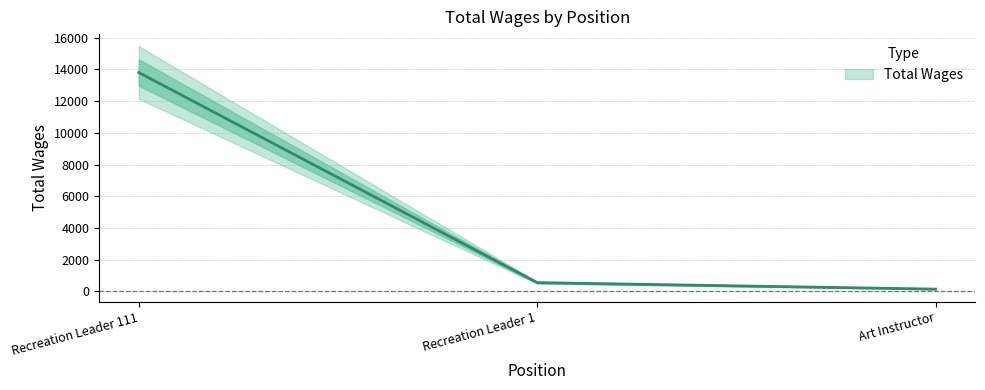

How many values exceed 557?

1